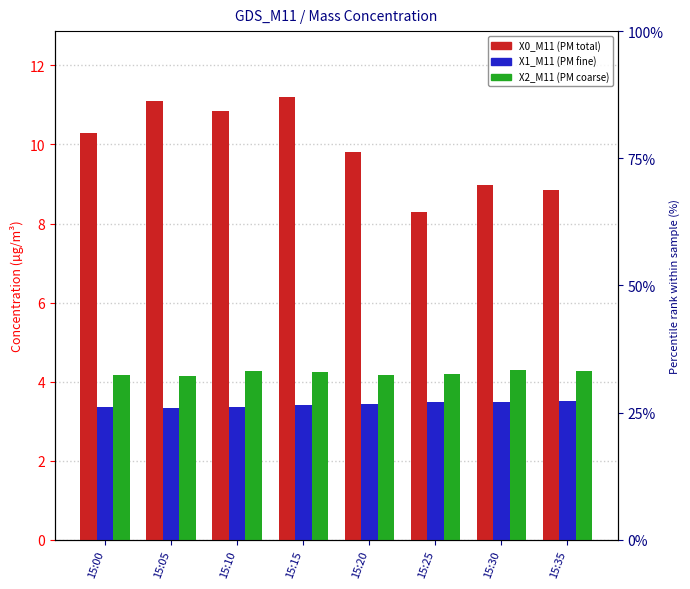

Which category has the lowest value in the X2_M11 series?

15:05